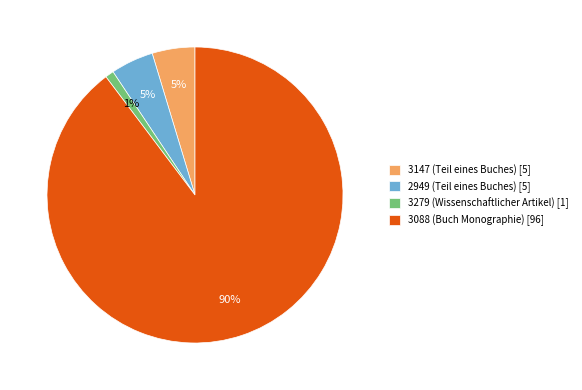

To the nearest percent, what is the average slice percentage?

25%